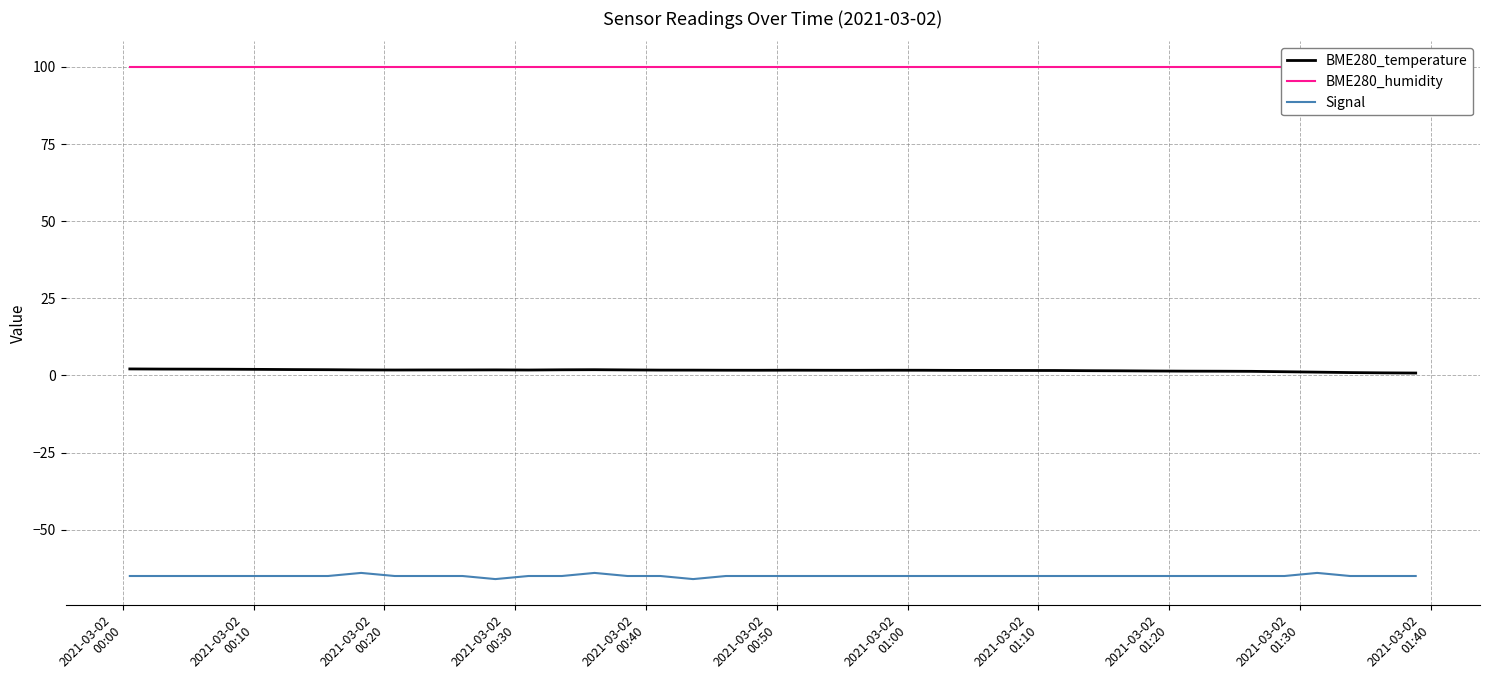

True or false: Signal and BME280_temperature intersect in this chart.

False